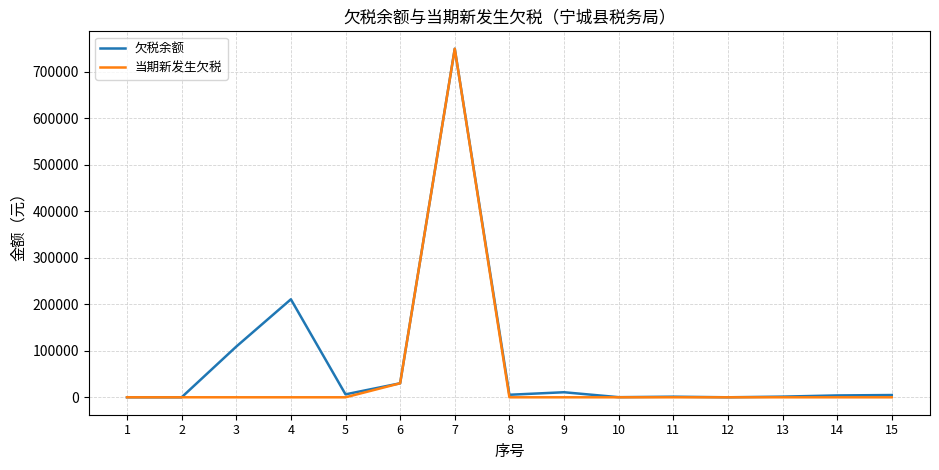

The value of 当期新发生欠税 at 15 is 267457.6. True or false?

False